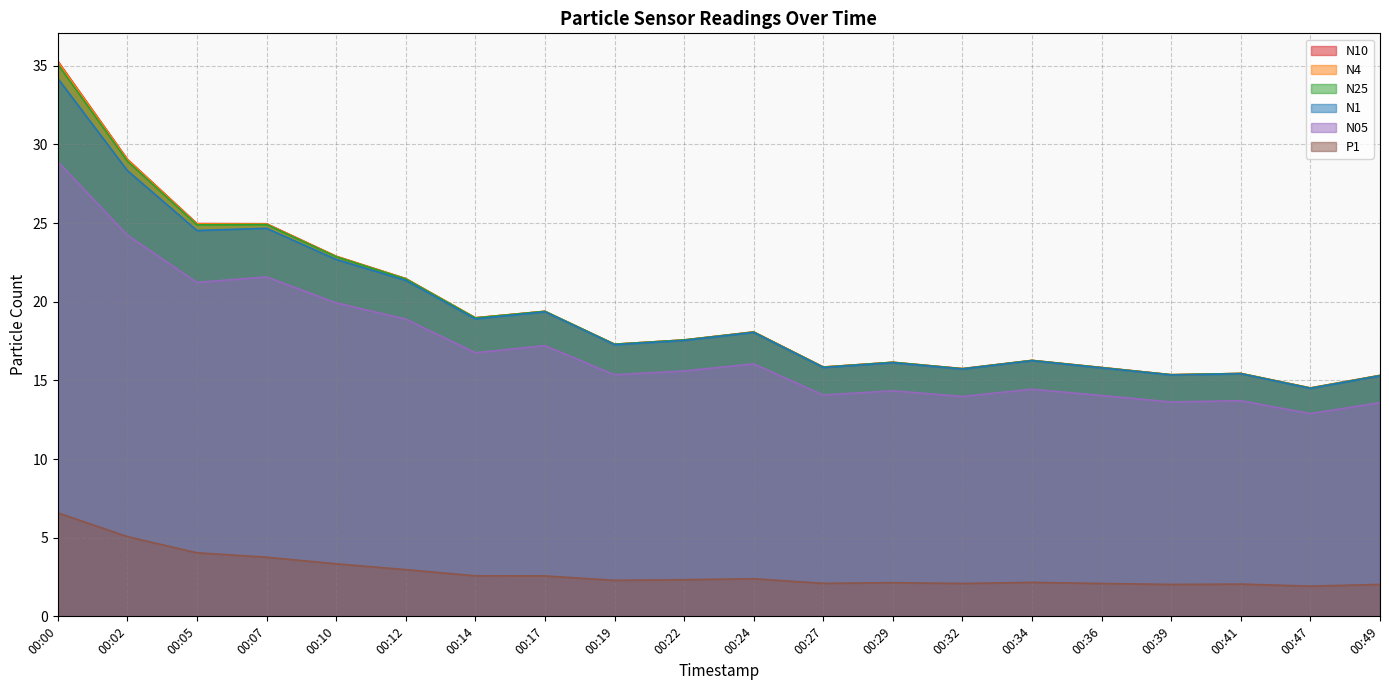

What is the total value across all series at 00:24?

90.7